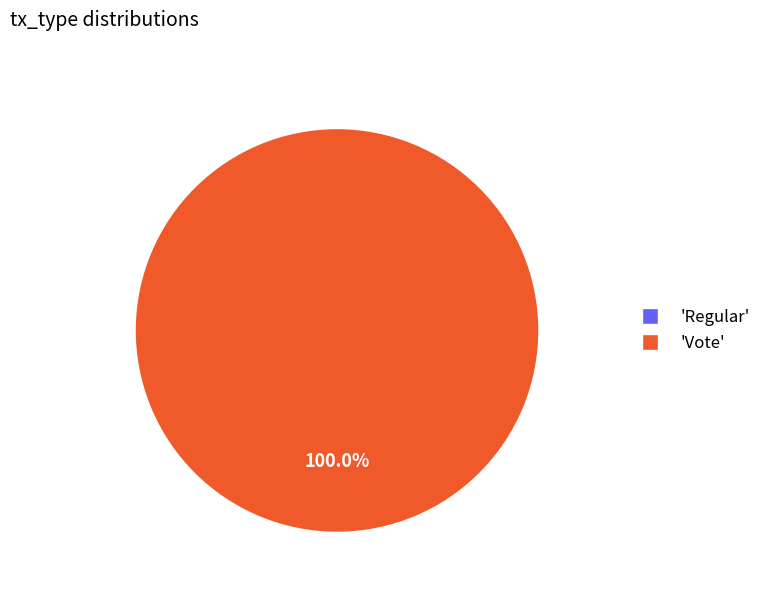

Which has a higher value, Vote or Regular?

Vote